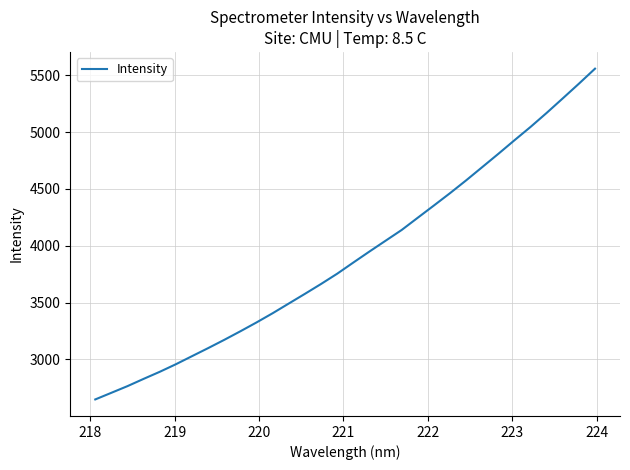

What is the minimum value shown in the chart?

2647.5